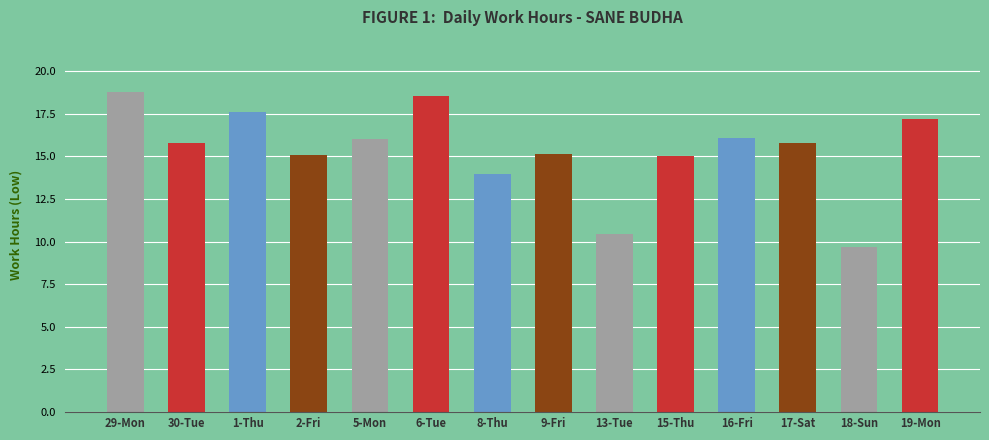

Is it true that the value at 5-Mon is 6.8?

False